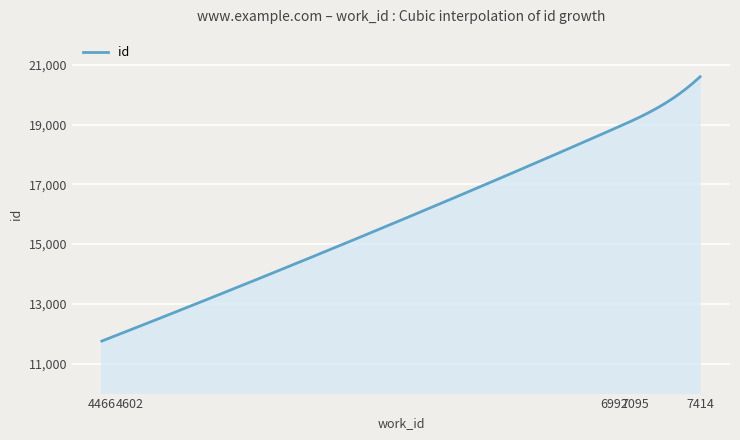

What is the greatest value displayed?

20600.0